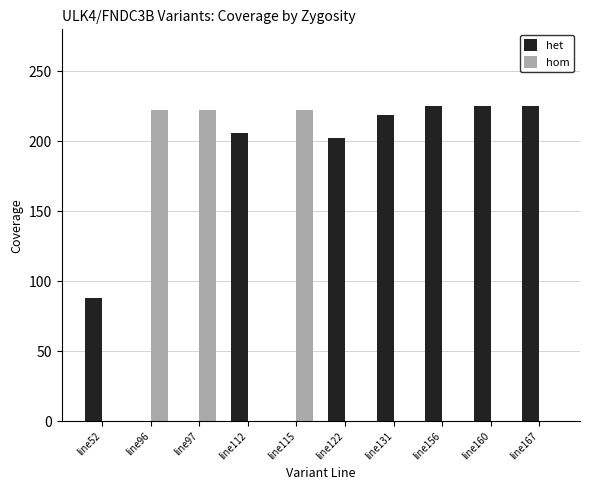

What value does the hom series have at line115?

222.0